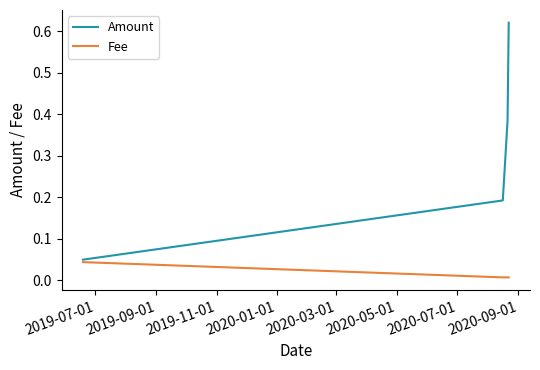

True or false: Fee has more than 1 interior local peaks.

False